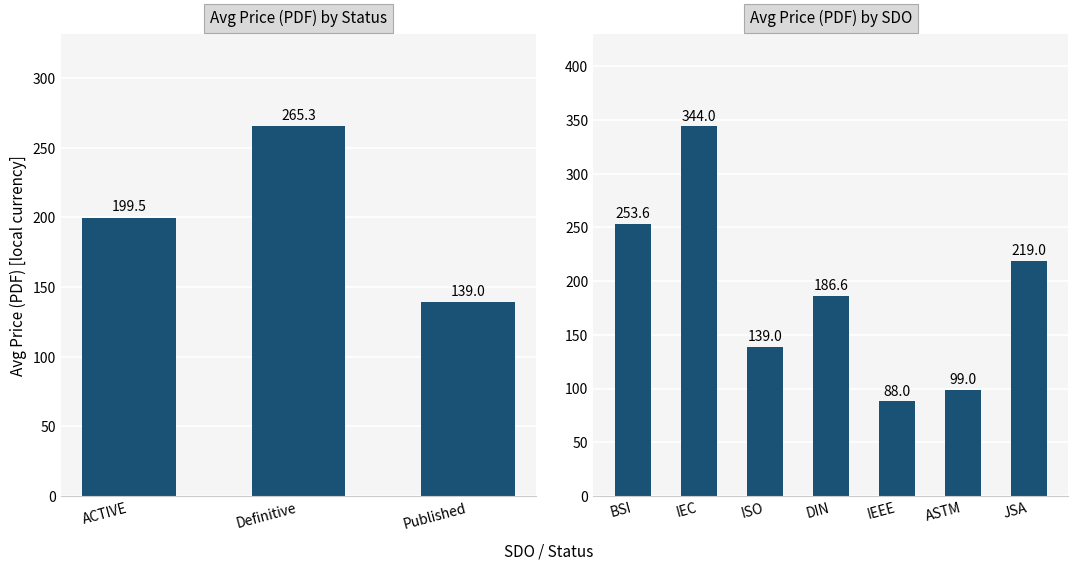

Is it true that Avg Price (PDF) equals 111.0 at 6?

False